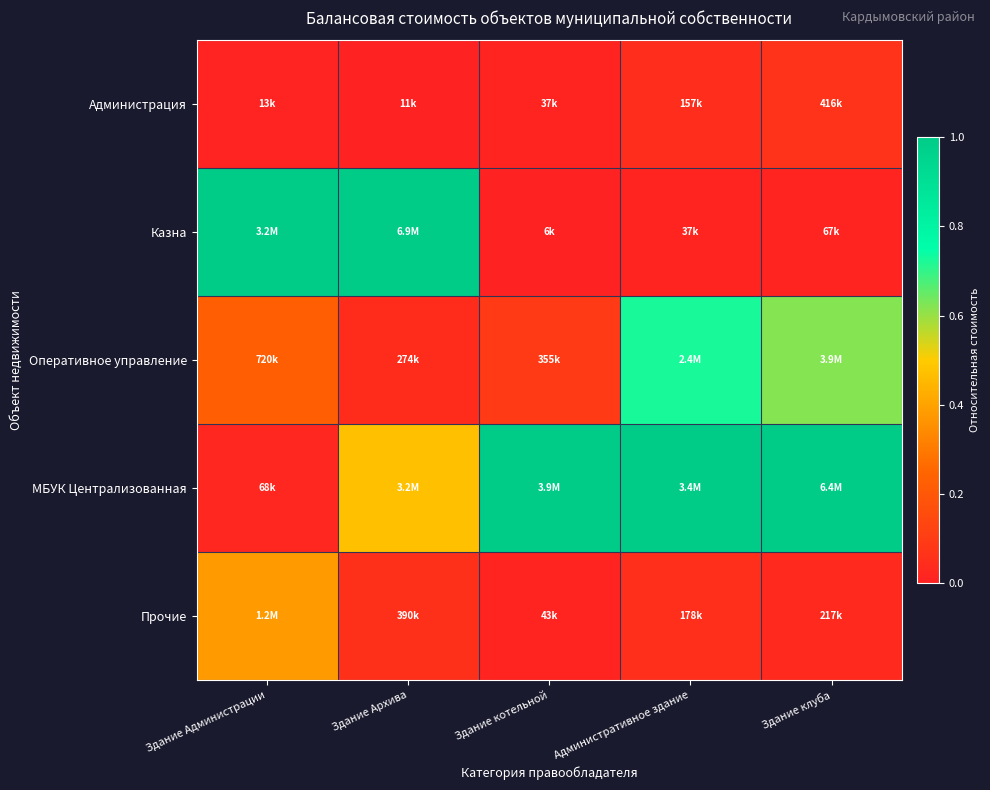

How many series are shown in this chart?

5